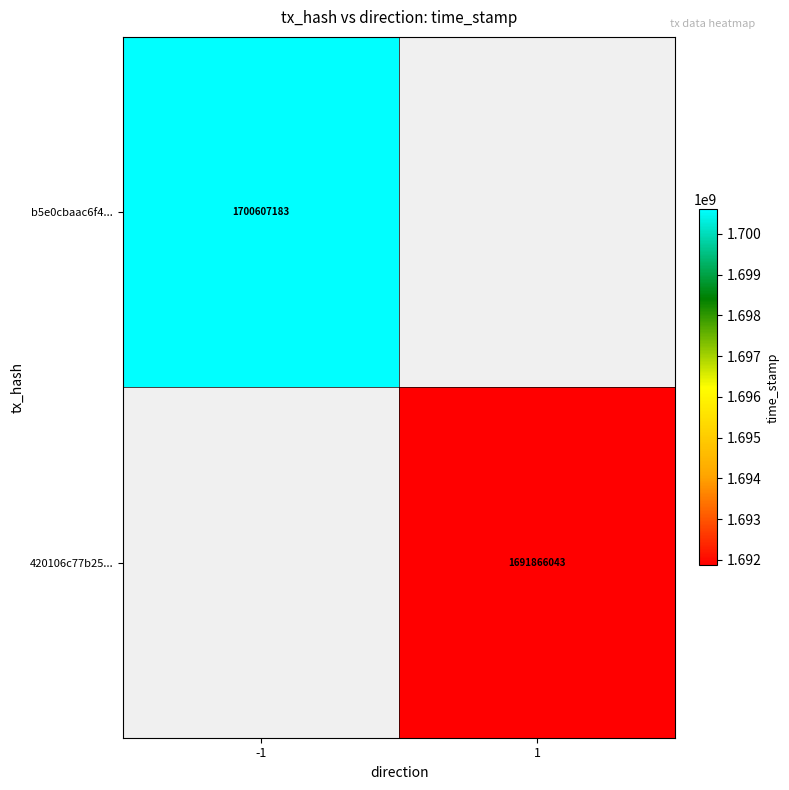

The value of b5e0cbaac6f4... at -1 is 1700607183. True or false?

True